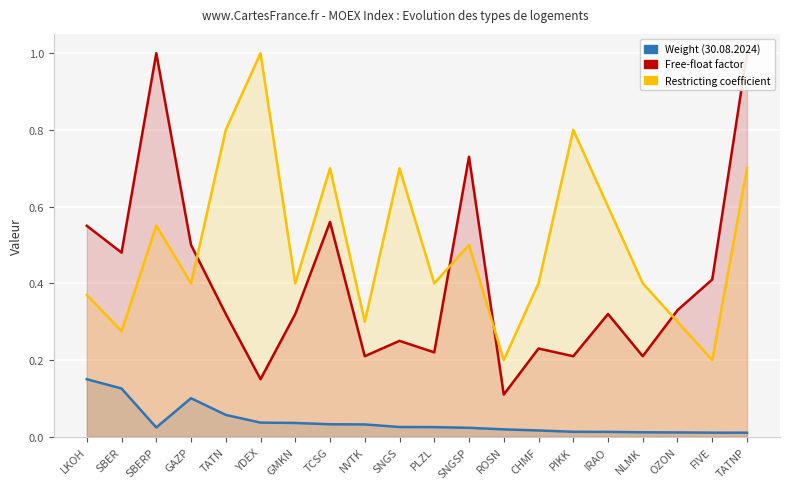

At which category does Weight (30.08.2024) reach its first local valley?

SBERP